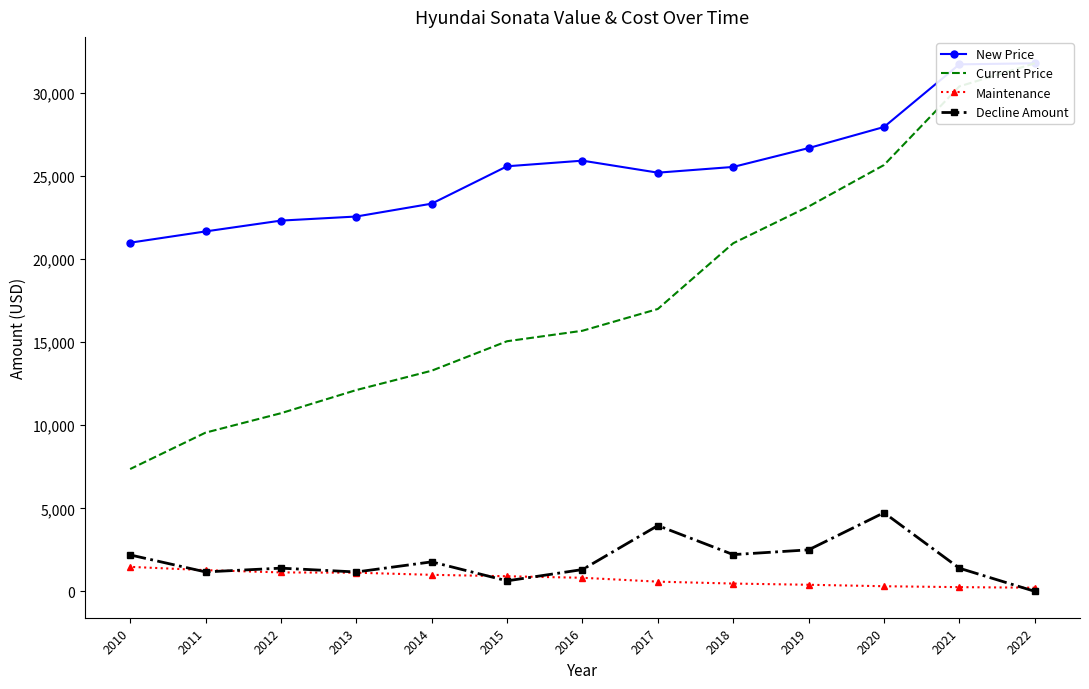

True or false: Decline Amount and Maintenance cross at least once.

True